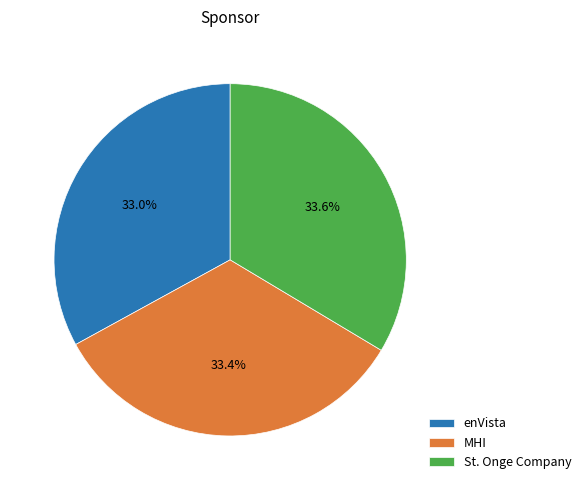

What percentage is the St. Onge Company slice, to the nearest percent?

34%